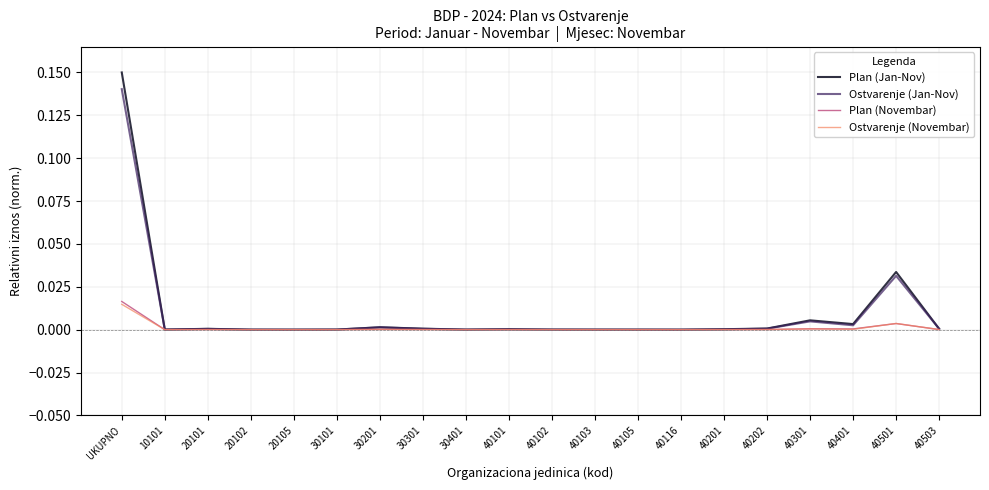

At which category is the sum across all series the highest?

UKUPNO